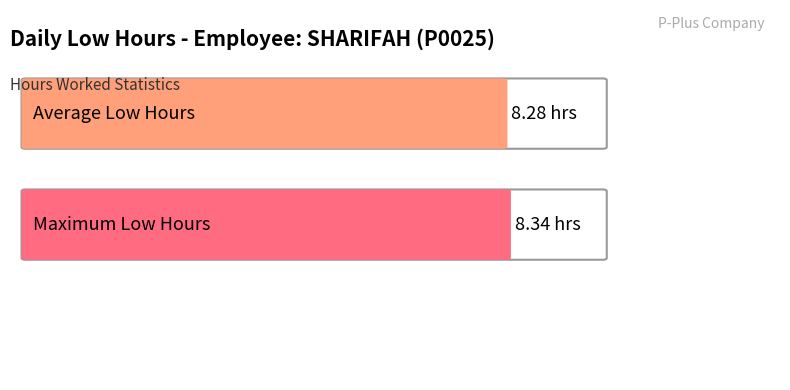

True or false: the data shows 8.3 at 10.

True